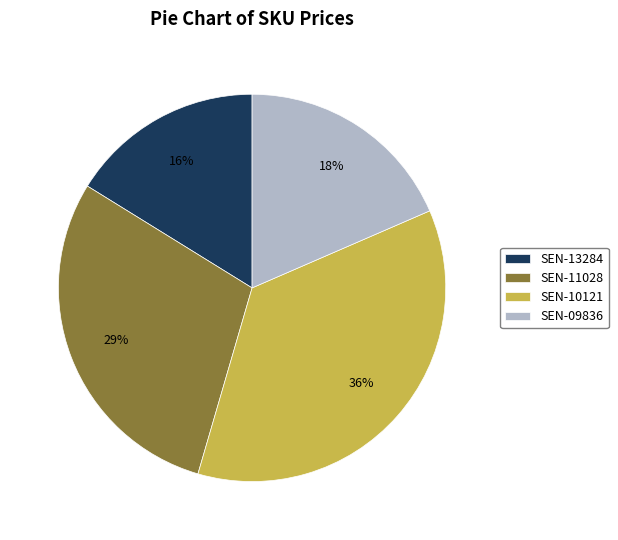

The SEN-11028 slice represents 39% of the pie. True or false?

False